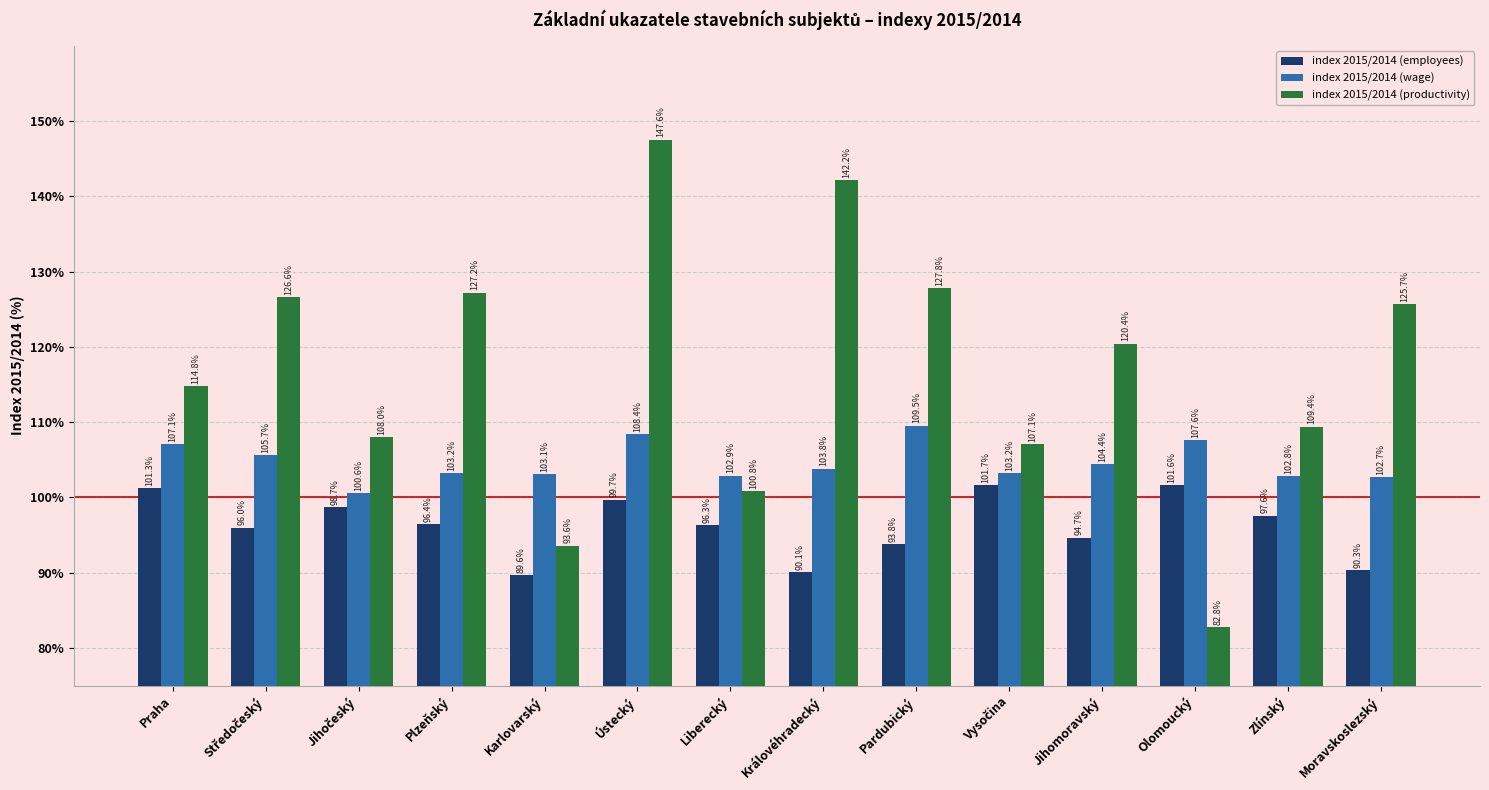

At Praha, list the series in order from largest to smallest.

index 2015/2014 (productivity), index 2015/2014 (wage), index 2015/2014 (employees)